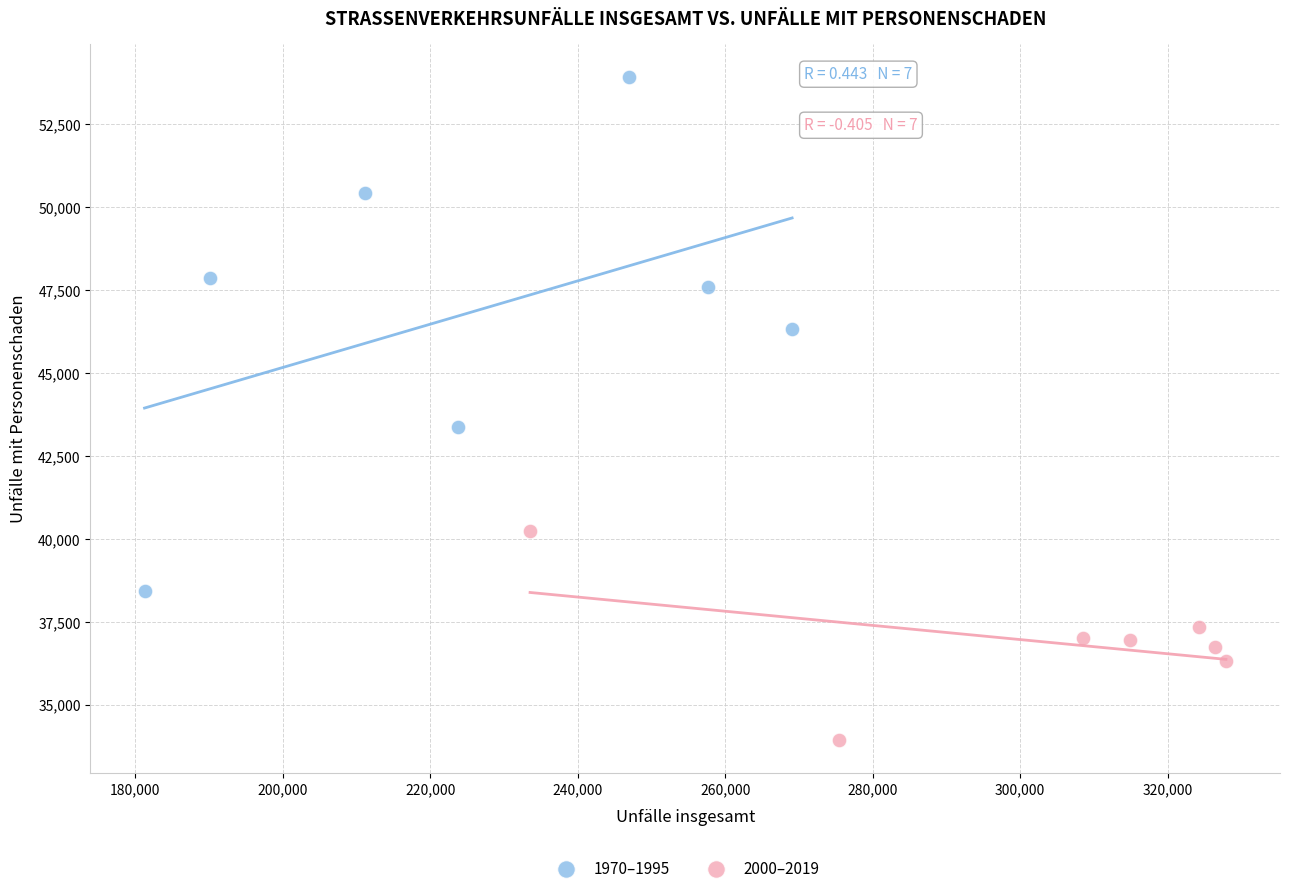

Which series has the widest spread of Y values?

1970–1995